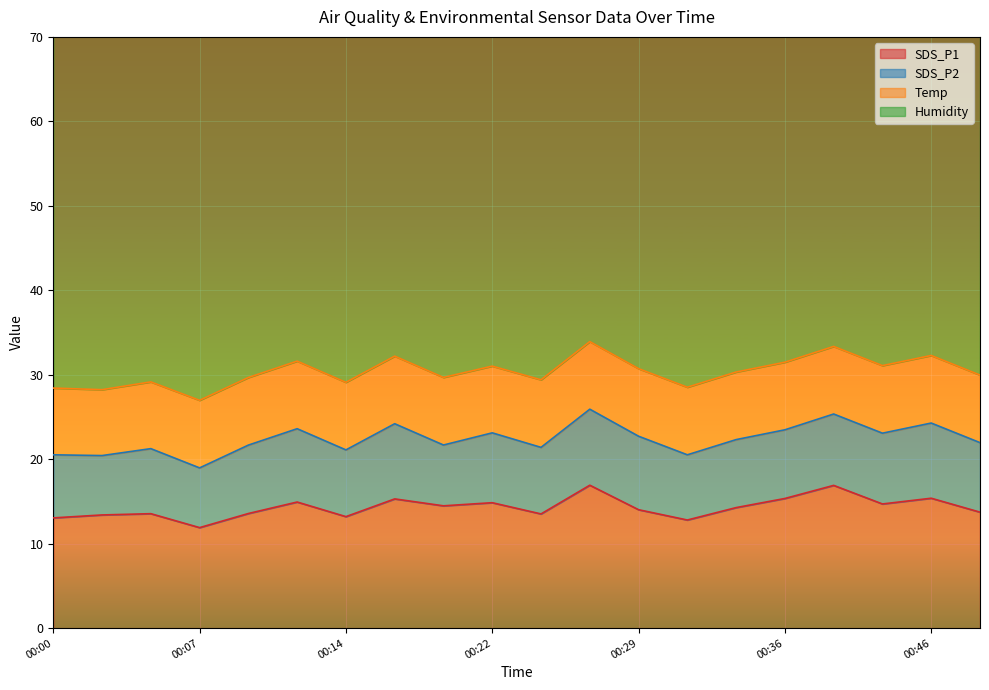

What is the maximum value shown in the chart?

63.8